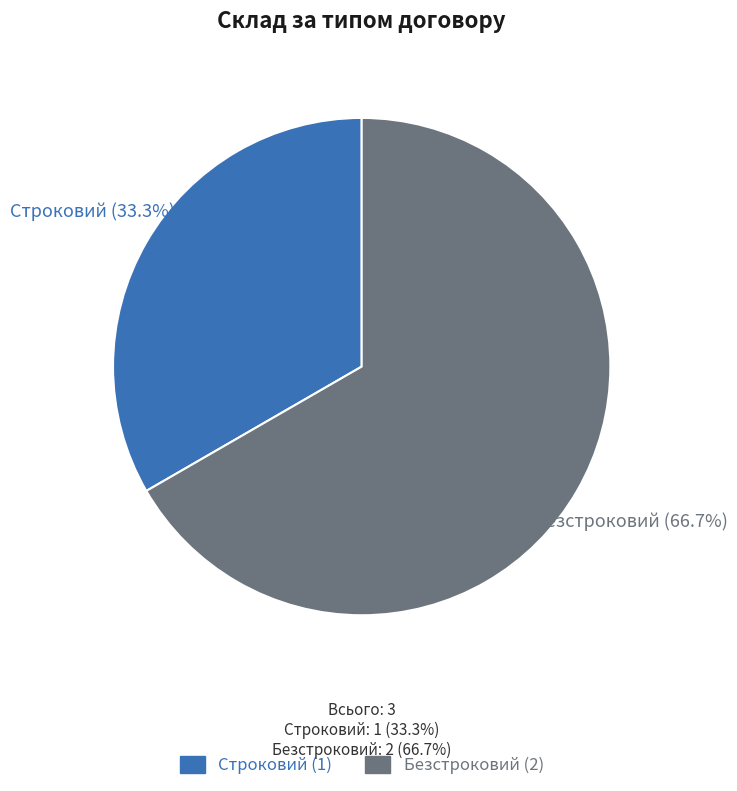

Which category has the smallest portion of the pie?

Строковий